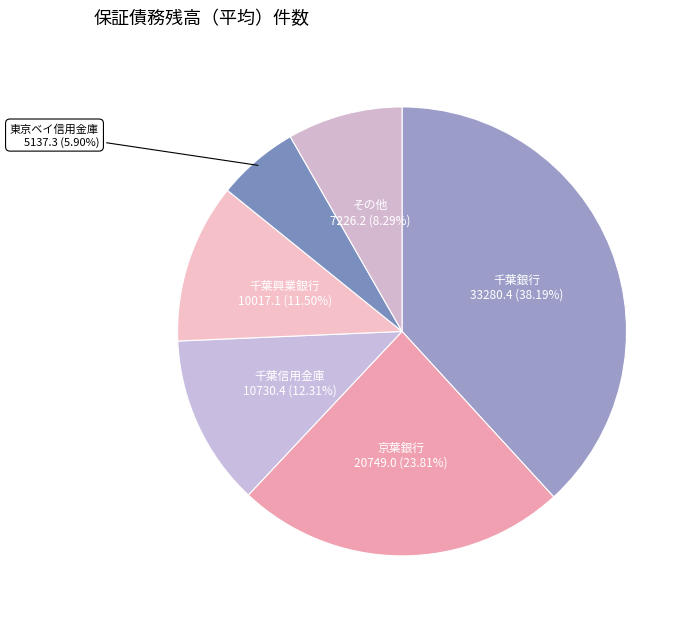

Do 千葉銀行 and 東京ベイ信用金庫 together represent more than half of the pie?

No